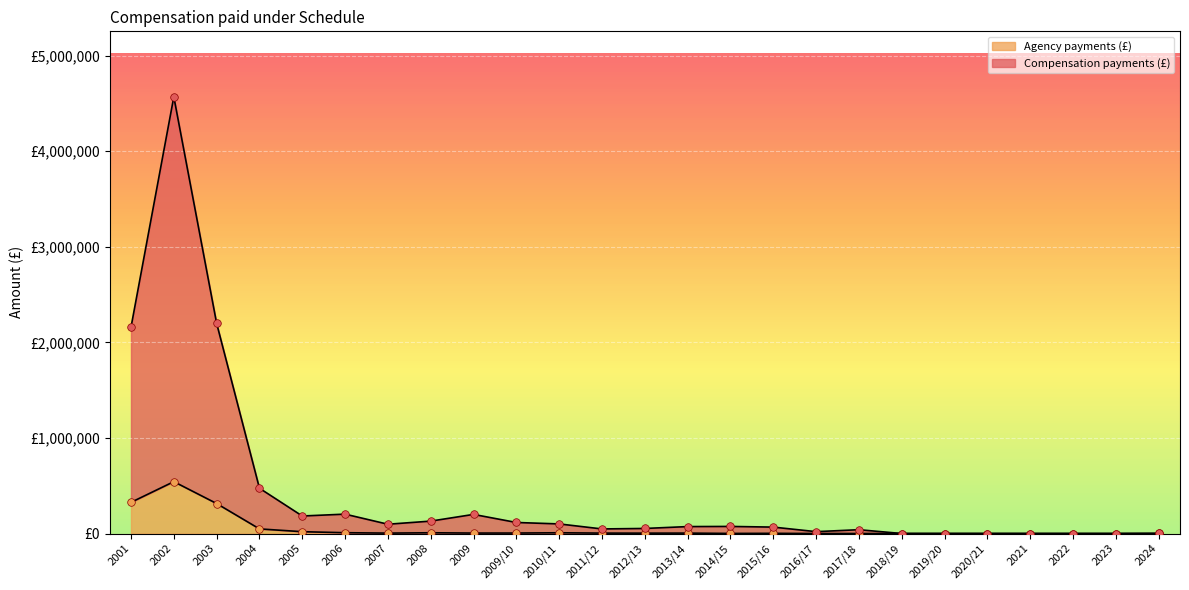

Is the value of Compensation payments (£) at 2019/20 greater than the value of Agency payments (£) at 2023?

No